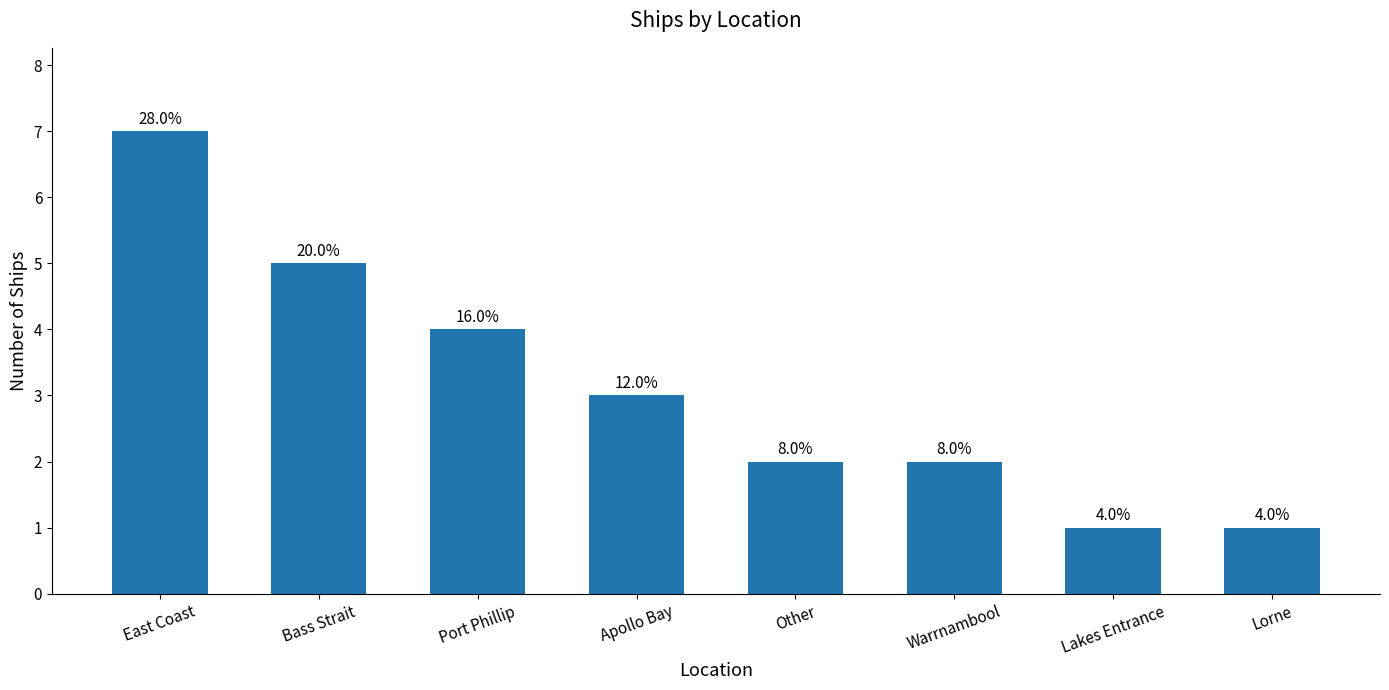

What is the change in value from Bass Strait to Port Phillip?

-1